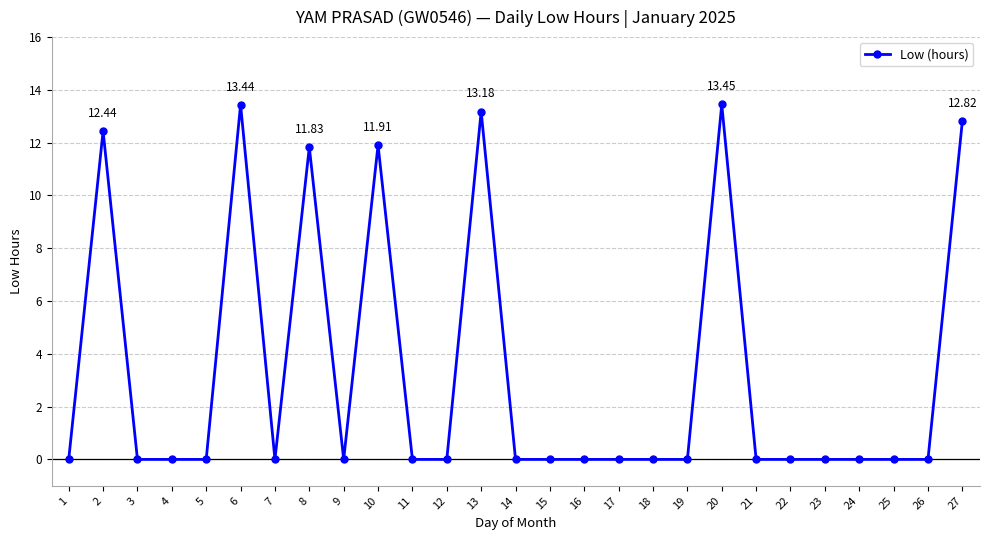

How many distinct data groups are displayed?

1